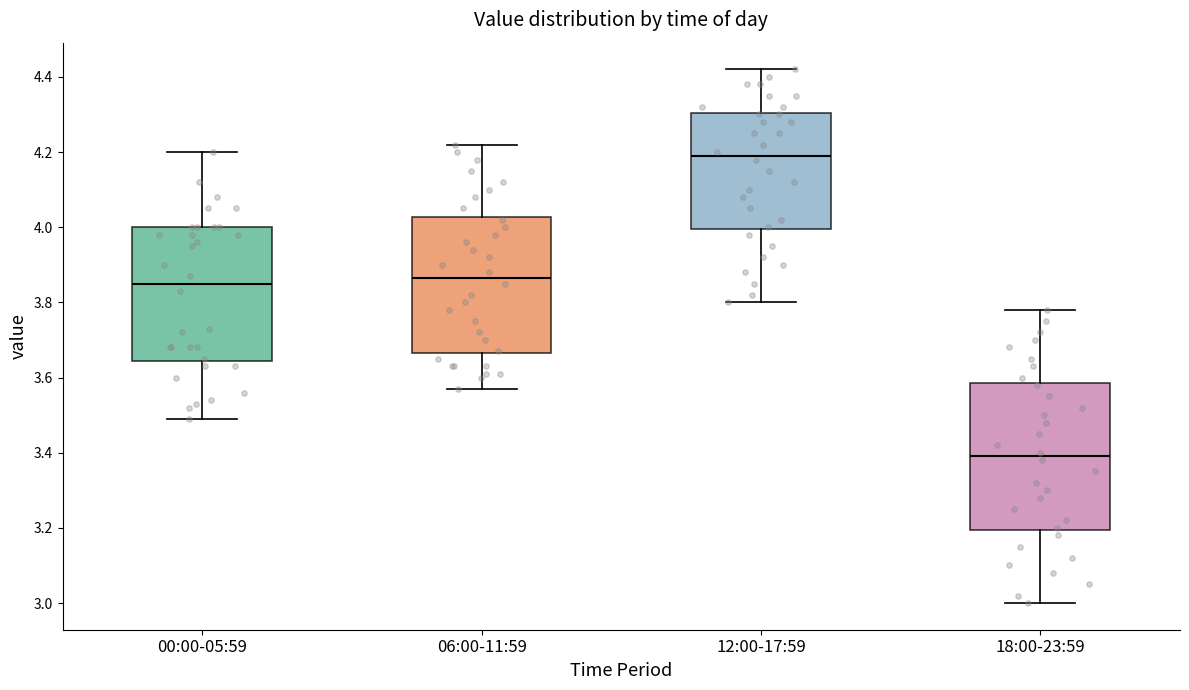

Reading left to right, read every box against the y-axis: the position of its median line, the range the box covers, and the ends of its whiskers. The values are not printed on the chart, so give them approximately, as read against the axis.

00:00-05:59: median 3.86, box 3.64 to 4.00, whiskers 3.50 to 4.20
06:00-11:59: median 3.86, box 3.66 to 4.02, whiskers 3.58 to 4.22
12:00-17:59: median 4.20, box 4.00 to 4.30, whiskers 3.80 to 4.42
18:00-23:59: median 3.40, box 3.20 to 3.58, whiskers 3.00 to 3.78